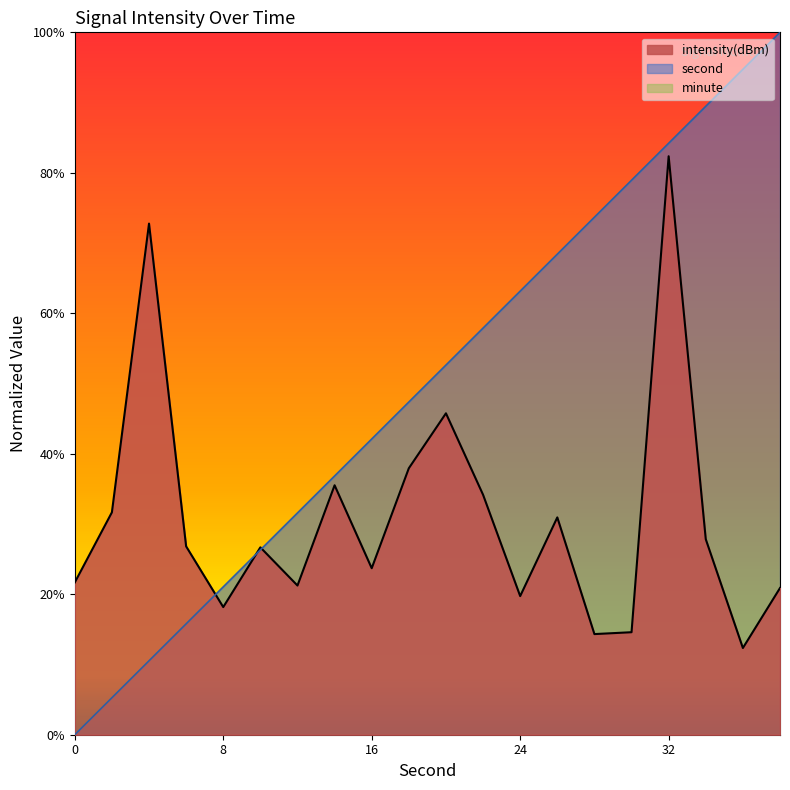

Is the value of second at 22 greater than the value of intensity(dBm) at 30?

Yes